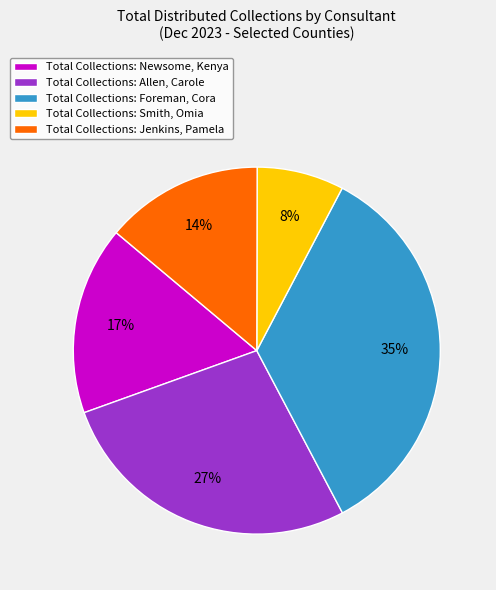

How many slices are in this pie chart?

5